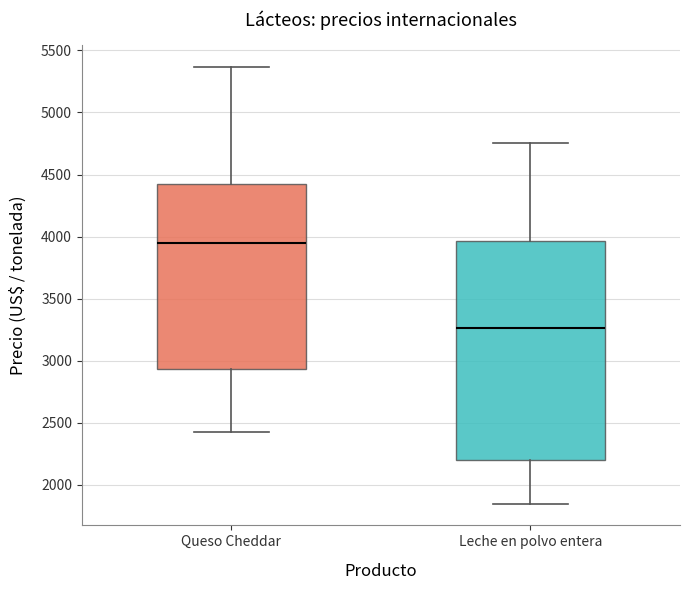

Where does the median line of the box for Queso Cheddar sit on the y-axis? The values are not printed on the chart, so give them approximately, as read against the axis.

3950